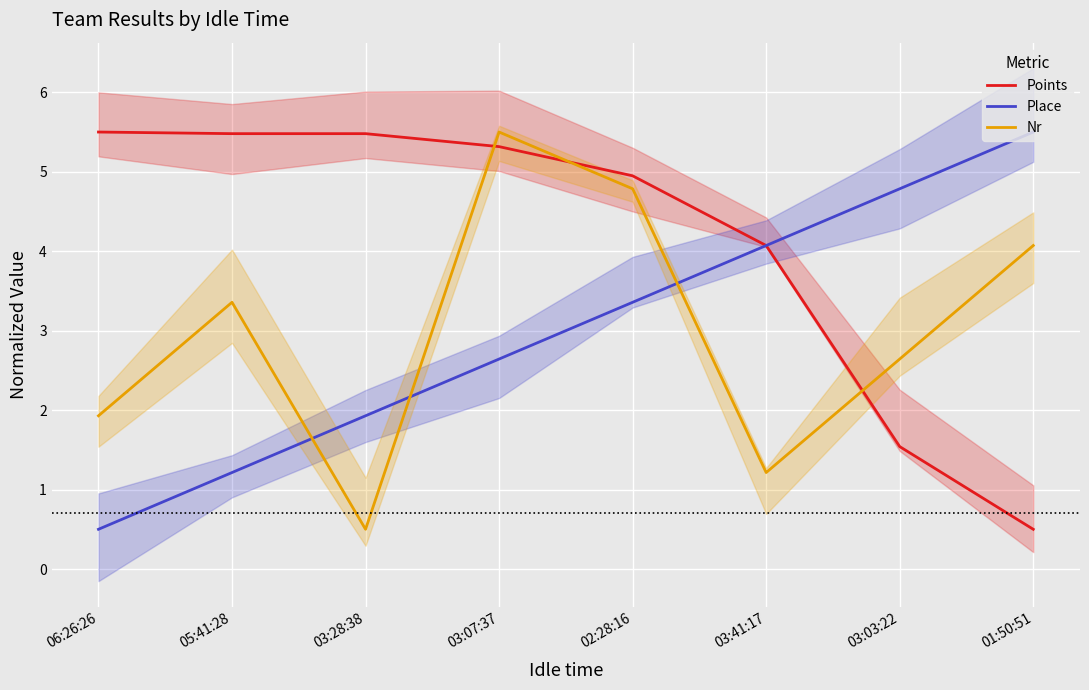

Rank the categories by Place value from highest to lowest.

01:50:51, 03:03:22, 03:41:17, 02:28:16, 03:07:37, 03:28:38, 05:41:28, 06:26:26